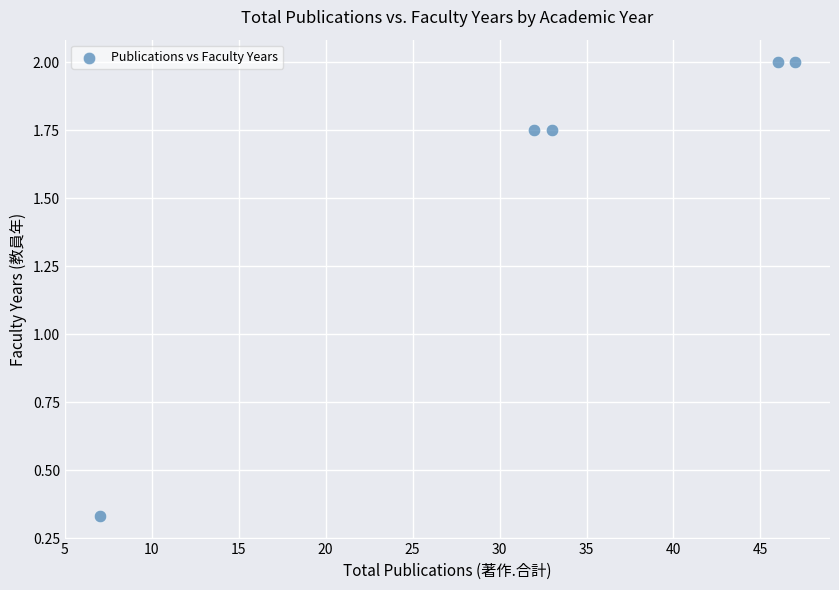

What is the average X value?

33.0